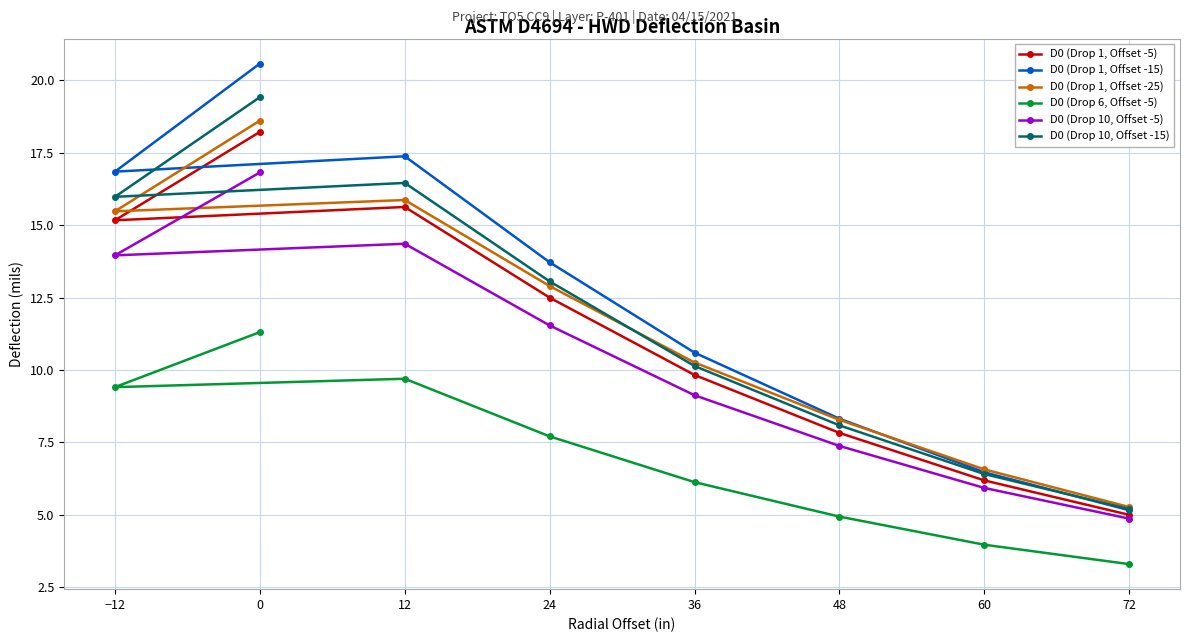

What are all the series names shown in the legend?

D0 (Drop 1, Offset -5), D0 (Drop 1, Offset -15), D0 (Drop 1, Offset -25), D0 (Drop 6, Offset -5), D0 (Drop 10, Offset -5), D0 (Drop 10, Offset -15)